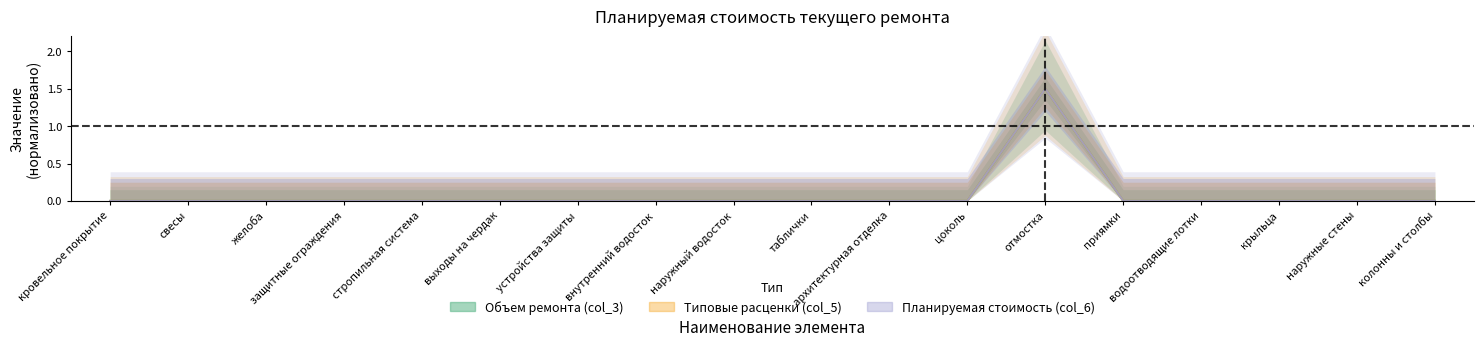

What position from the left is выходы на чердак?

6